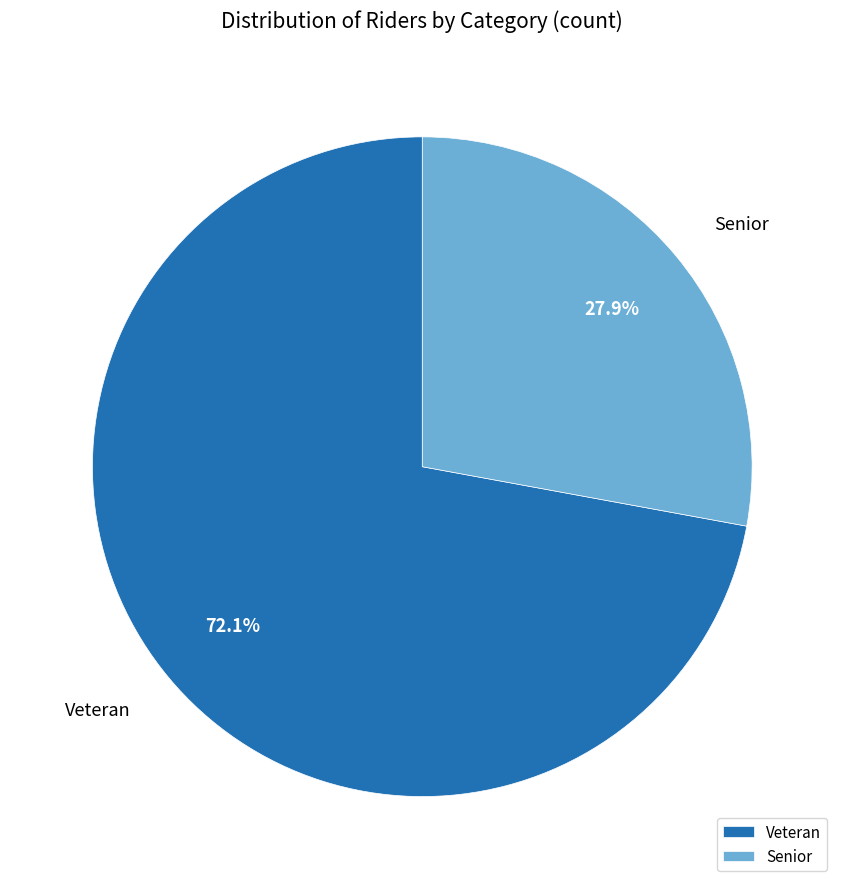

Rank the categories by value from lowest to highest.

Senior, Veteran